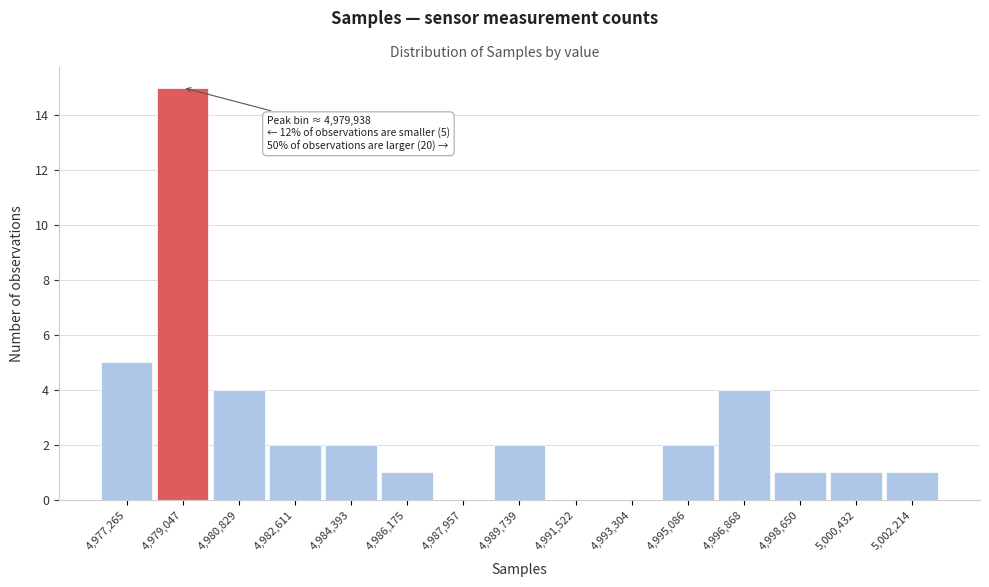

Reading left to right, list all the values displayed in this chart.

4,977,265=5	4,979,047=15	4,980,829=4	4,982,611=2	4,984,393=2	4,986,175=1	4,987,957=0	4,989,739=2	4,991,522=0	4,993,304=0	4,995,086=2	4,996,868=4	4,998,650=1	5,000,432=1	5,002,214=1